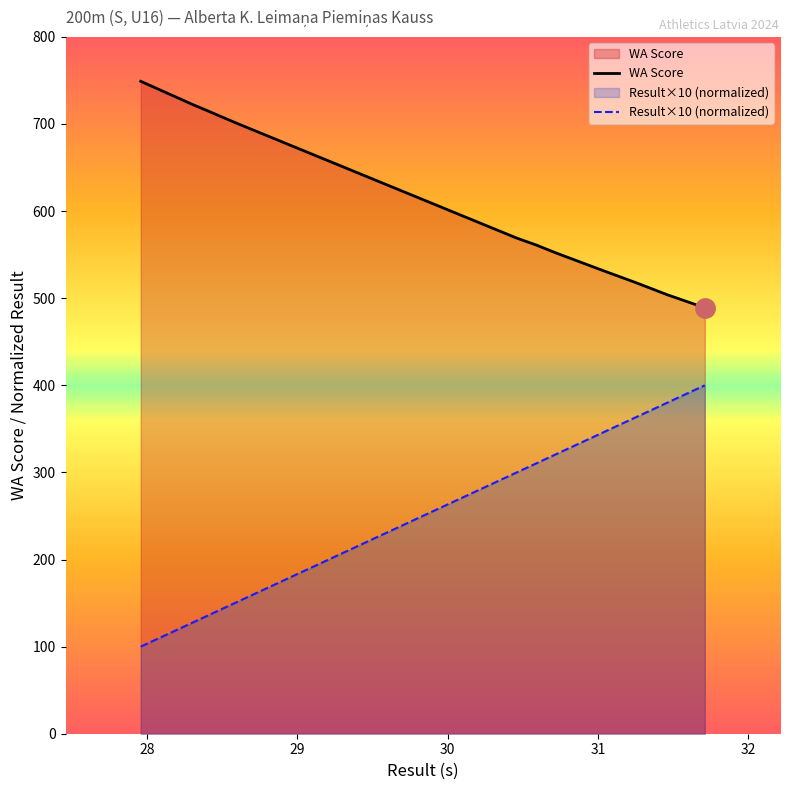

Which series has the largest total across all categories?

WA Score